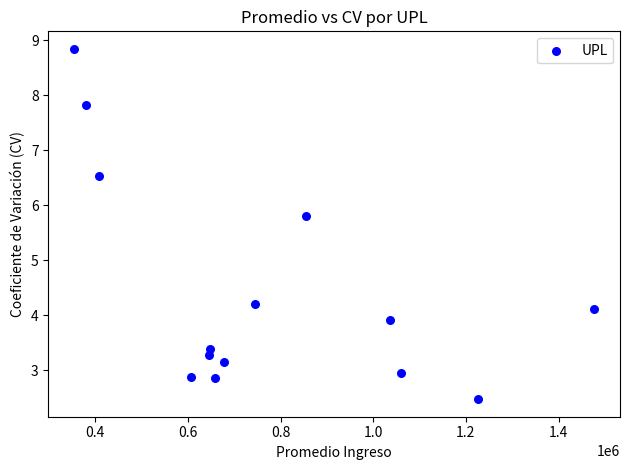

What is the range of X values (max minus min)?

1121341.8